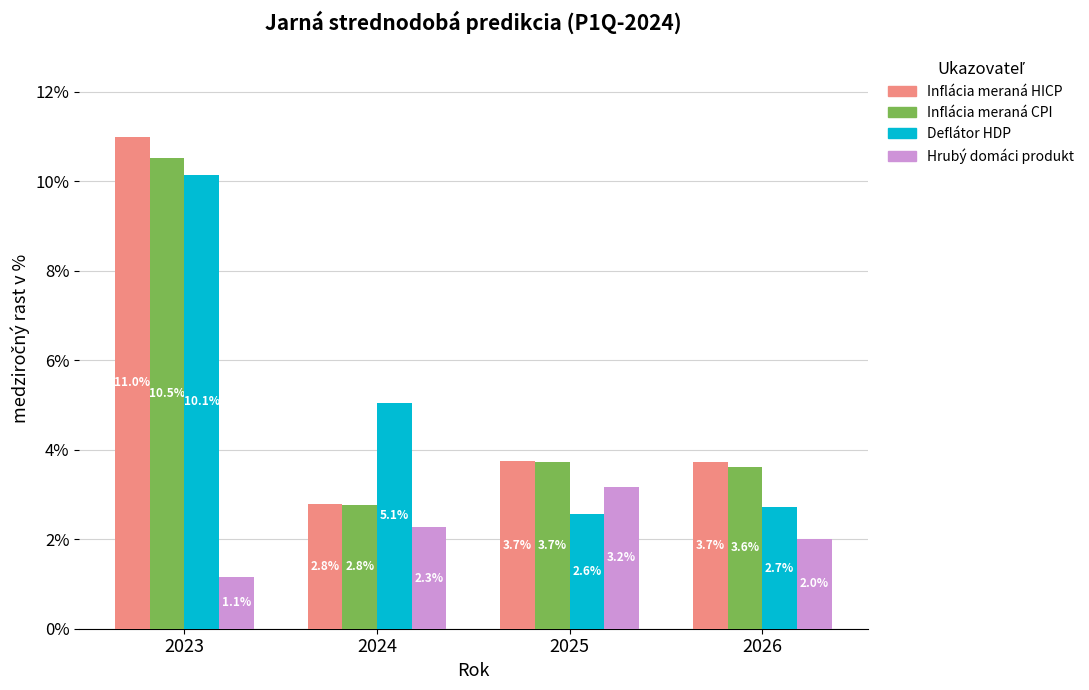

The value of Deflátor HDP at 2024 is 5.1. True or false?

True